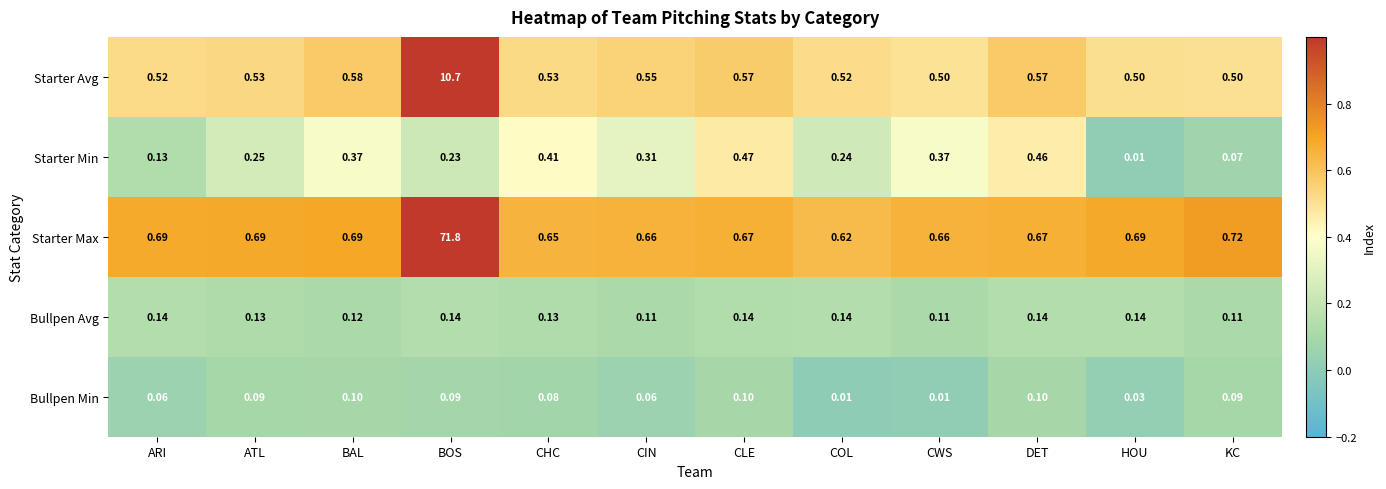

Which category has the lowest value in the Starter Max series?

COL